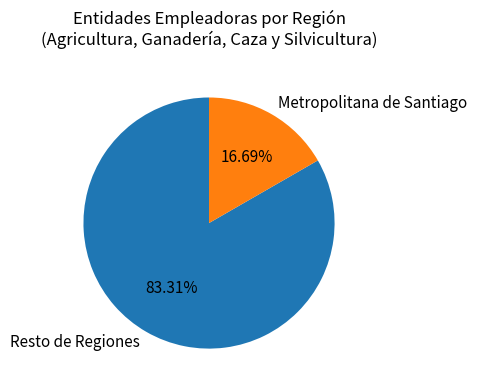

How many segments does this pie chart have?

2